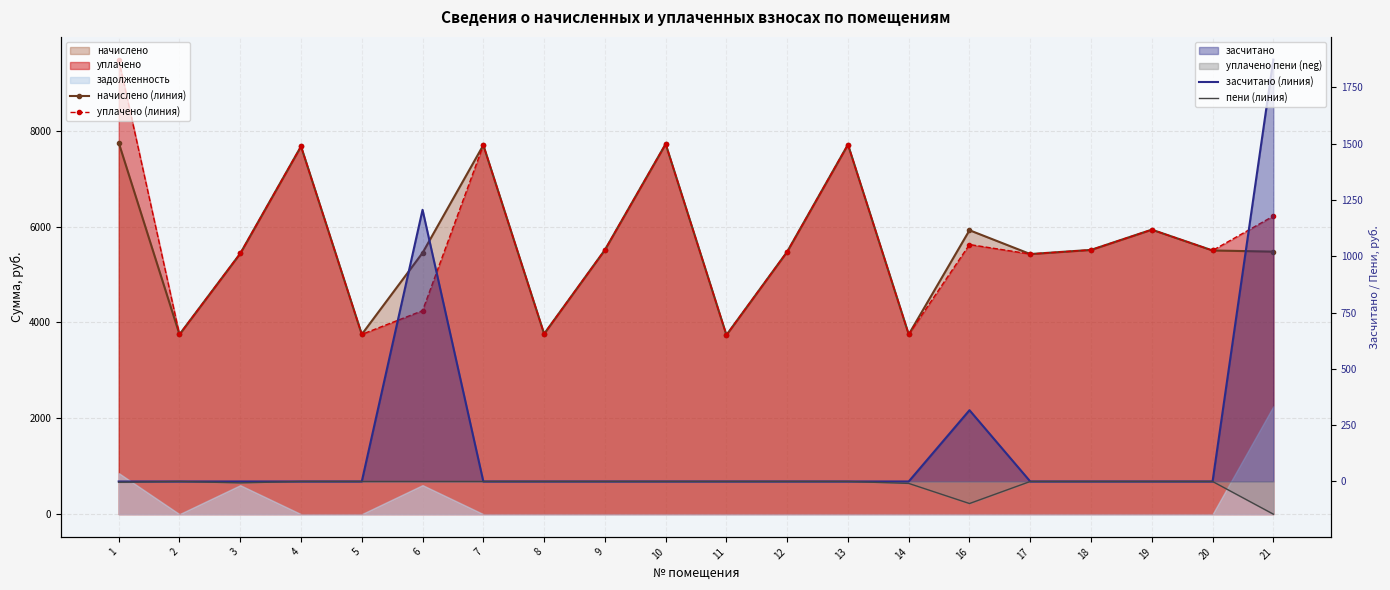

Reading left to right, extract all data points from this chart.

начислено (линия): 7751.3	3750.8	5440.0	7675.6	3750.8	5452.4	7700.4	3763.3	5514.5	7725.1	3738.4	5477.2	7712.8	3750.8	5924.3	5427.5	5514.5	5936.8	5502.1	5477.4
уплачено (линия): 9484.4	3750.8	5440.0	7675.6	3750.8	4246.2	7700.1	3763.3	5514.5	7725.1	3738.4	5477.2	7712.8	3750.8	5626.0	5427.5	5514.5	5936.8	5502.1	6219.6
засчитано (линия): 0.0	0.0	0.0	0.0	0.0	1206.2	0.0	0.0	0.0	0.0	0.0	0.0	0.0	0.0	316.5	0.0	0.0	0.0	0.0	1873.1
пени (линия): -3.5	-0.0	-6.2	-0.0	-0.0	-0.0	-0.0	-0.0	-0.0	-0.0	-0.0	-0.0	-0.0	-8.6	-97.9	-0.0	-0.0	-0.0	-0.0	-145.1